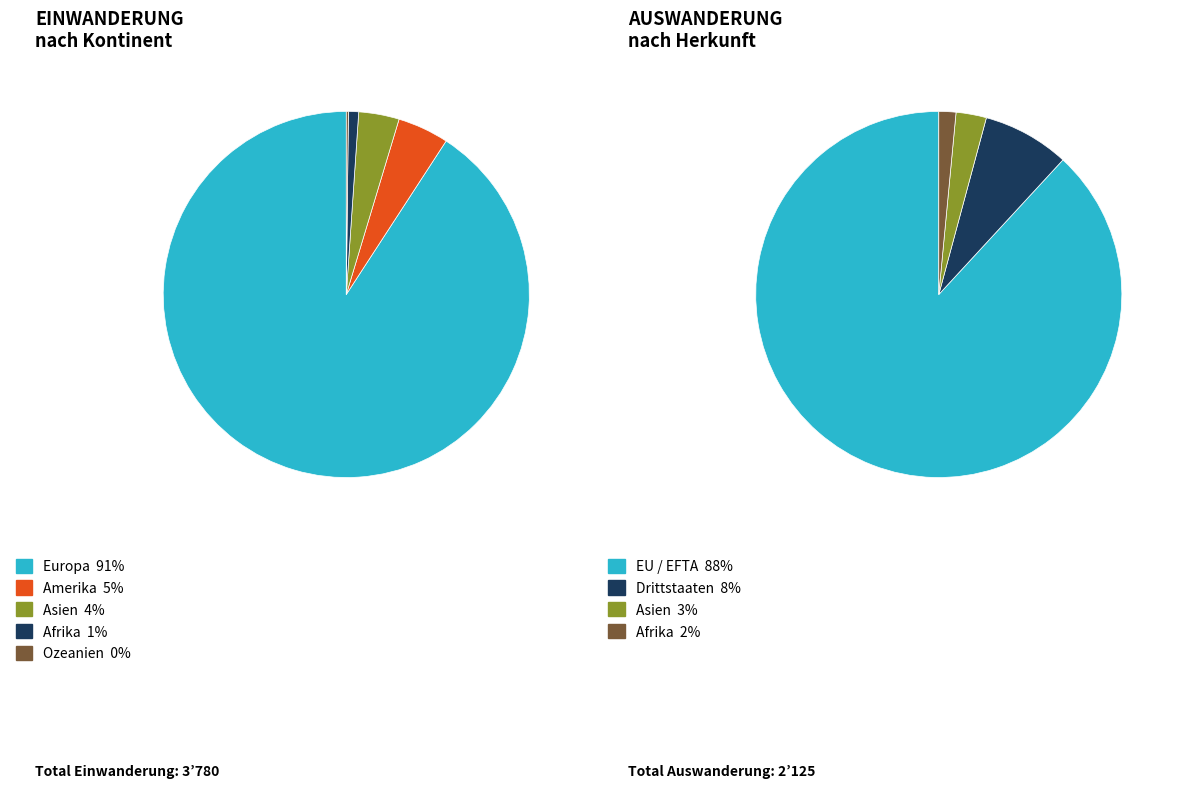

Does any single category account for the majority?

Yes